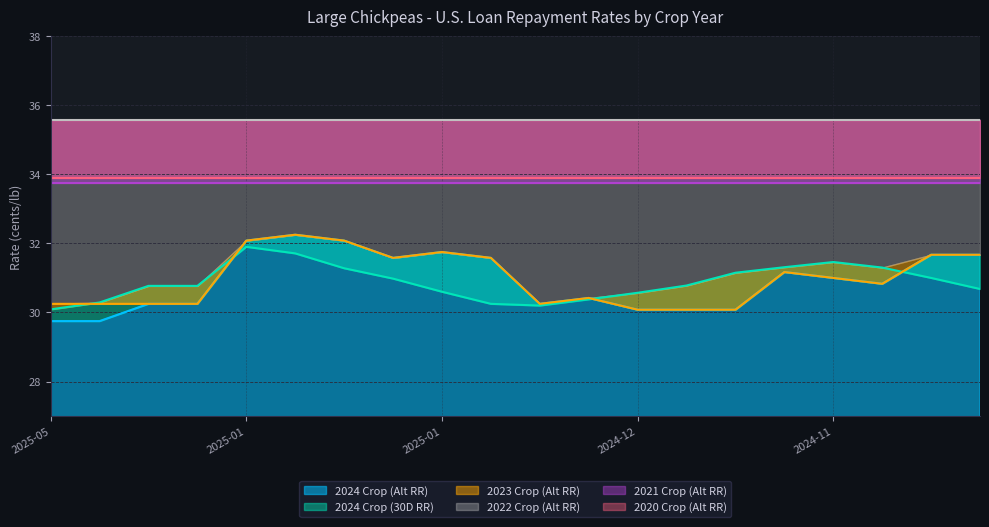

What is the smallest value displayed?

29.8